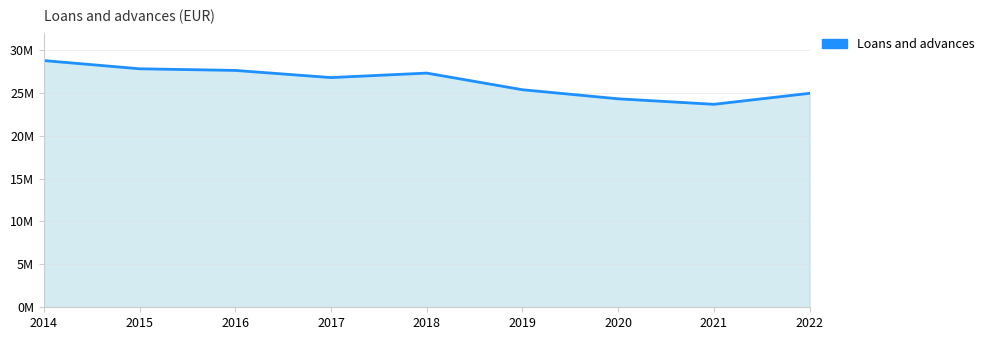

Does the chart have visible grid lines?

Yes